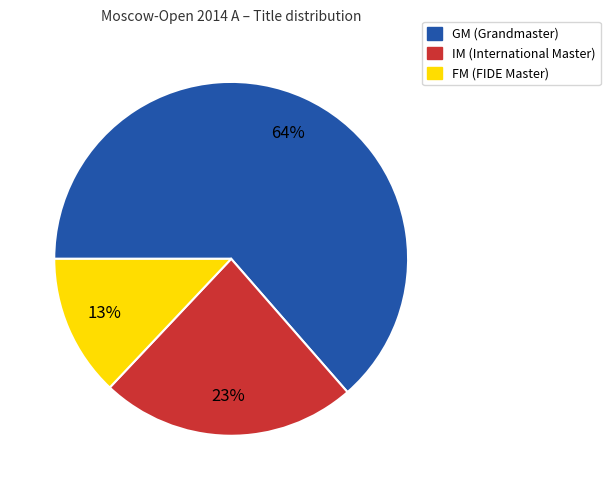

To the nearest percent, what portion does GM represent?

64%